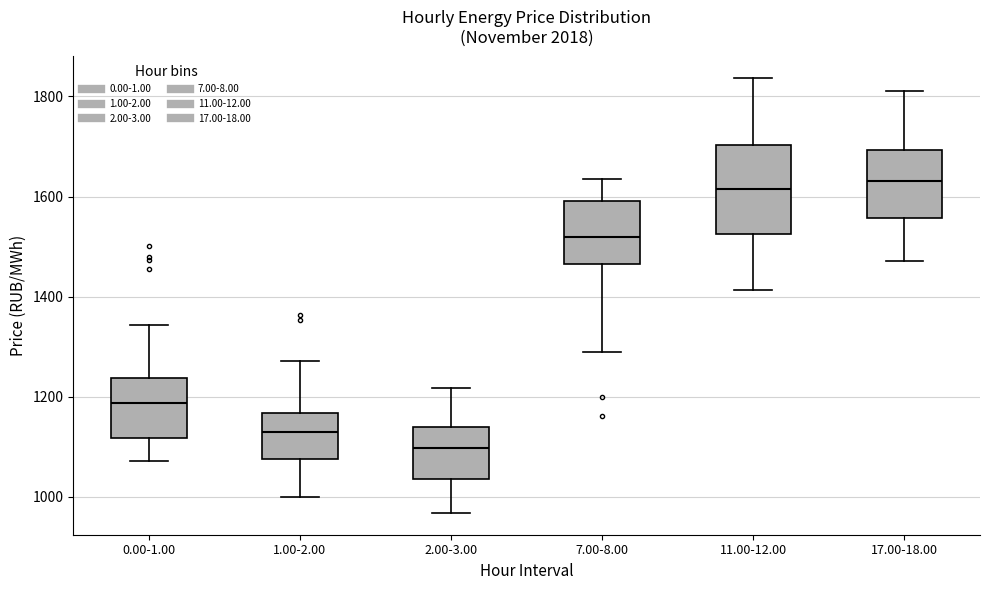

Which box is the tallest, from its lower edge to its upper edge?

11.00-12.00